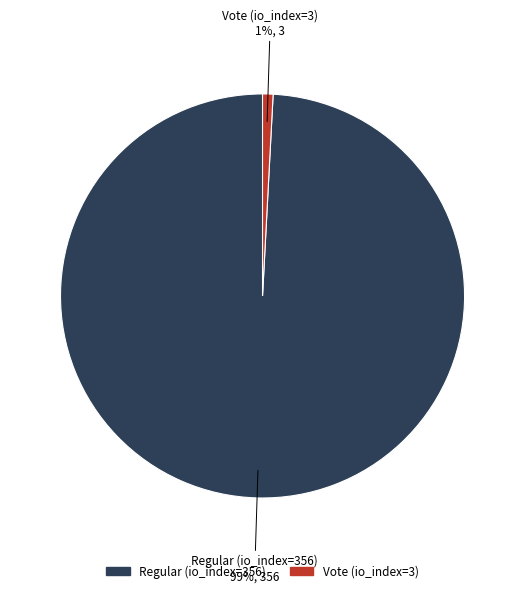

To the nearest percent, what percentage of the pie is Vote (io_index=3)?

1%